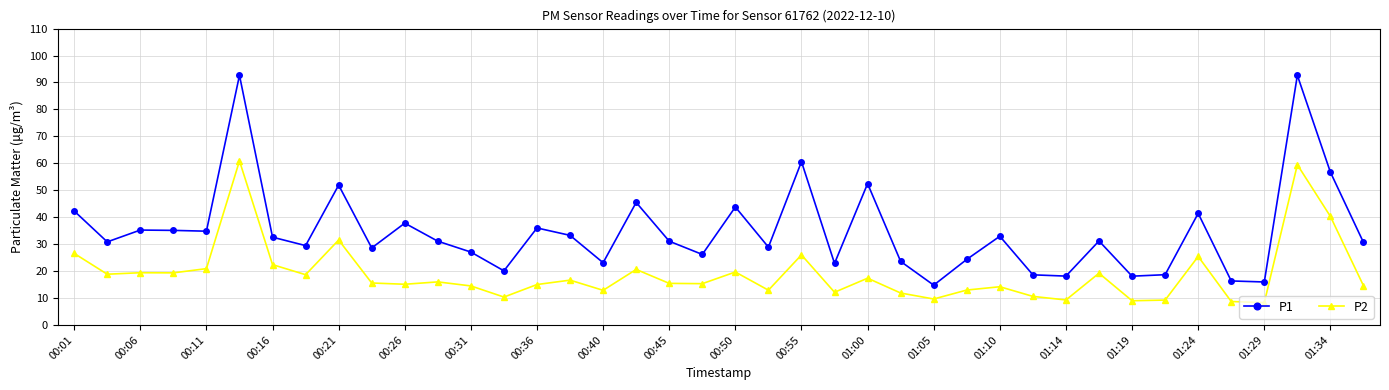

What is the greatest value displayed?

92.7